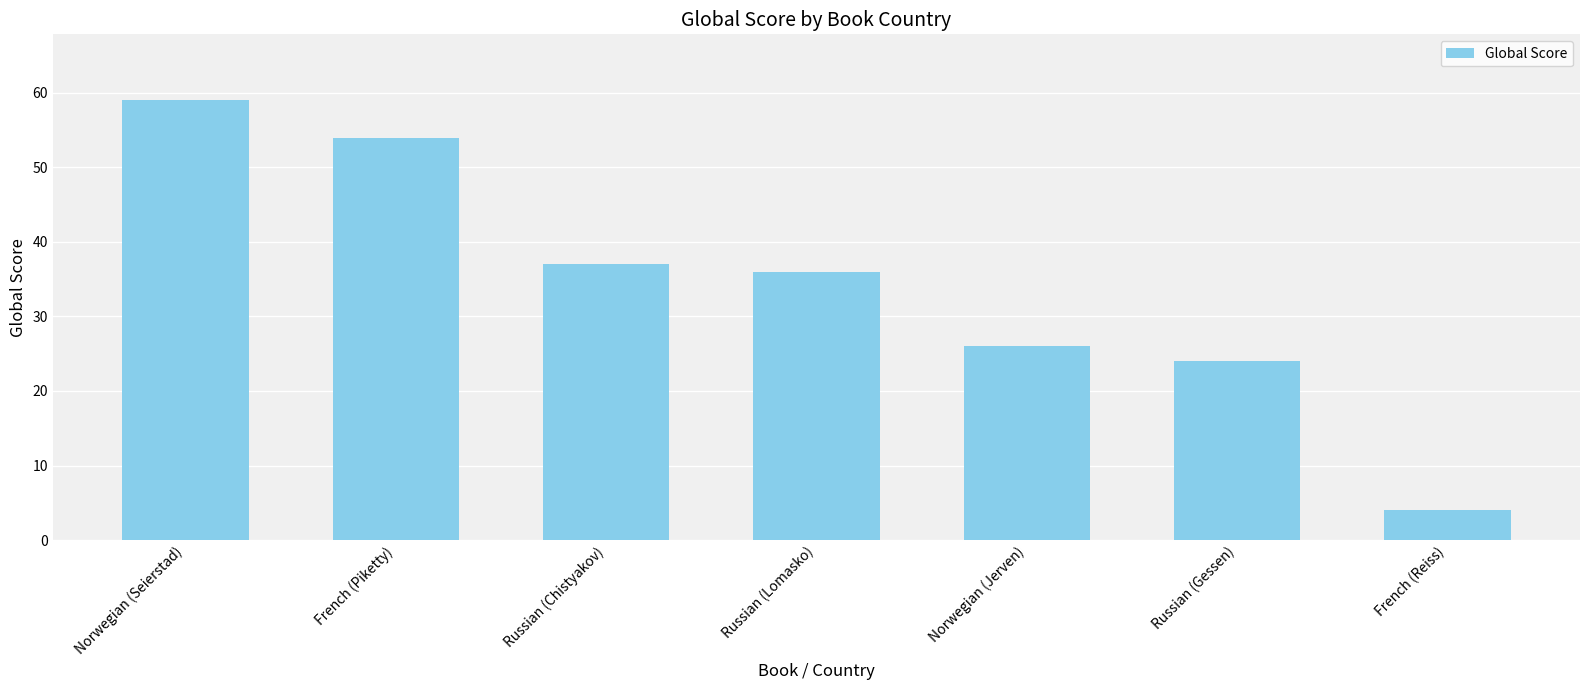

What is the label of the 6th bar from the left?

Russian (Gessen)